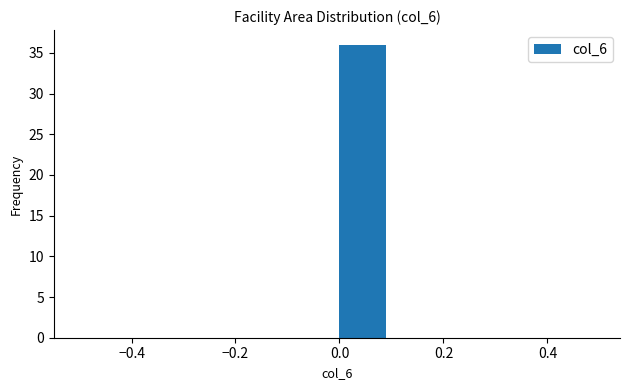

Reading left to right, list every bar in this chart as the range it spans on the x-axis followed by its height. The values are not printed on the chart, so give them approximately, as read against the axis.

-0.5 to -0.4: 0
-0.4 to -0.3: 0
-0.3 to -0.2: 0
-0.2 to -0.1: 0
-0.1 to 0.0: 0
0.0 to 0.1: 36
0.1 to 0.2: 0
0.2 to 0.3: 0
0.3 to 0.4: 0
0.4 to 0.5: 0